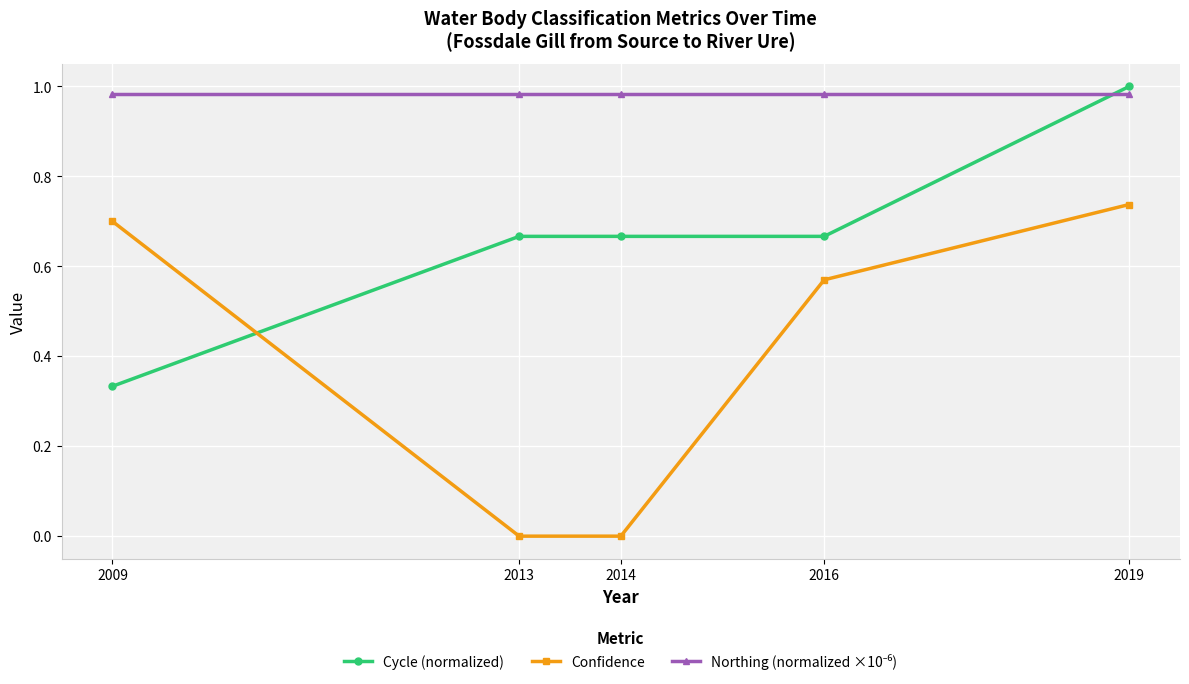

What is the sum of the Cycle (normalized) values at 2009 and 2019?

1.3